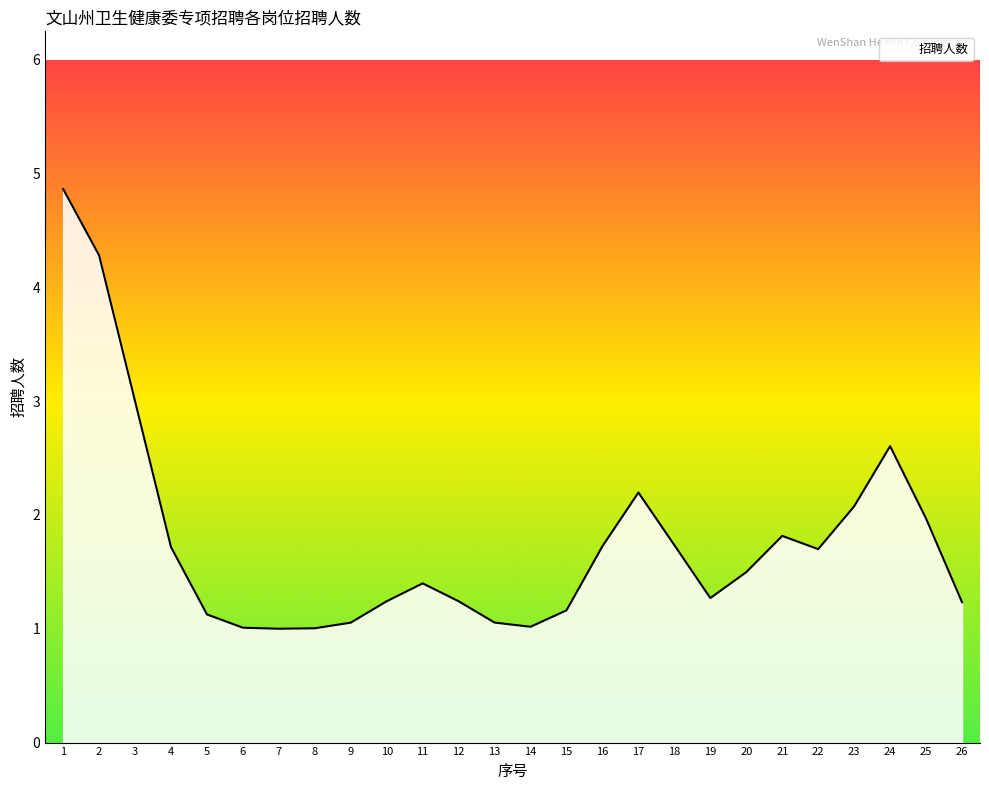

What is the approximate value at 19?

1.3